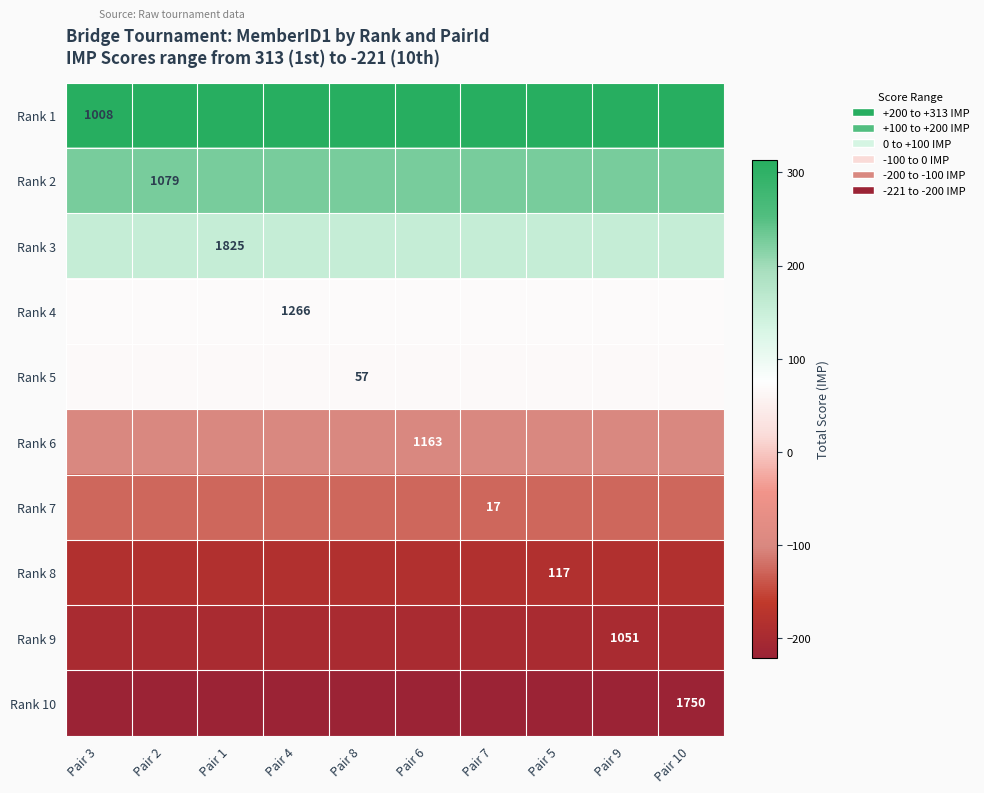

What is the minimum value shown in the chart?

-221